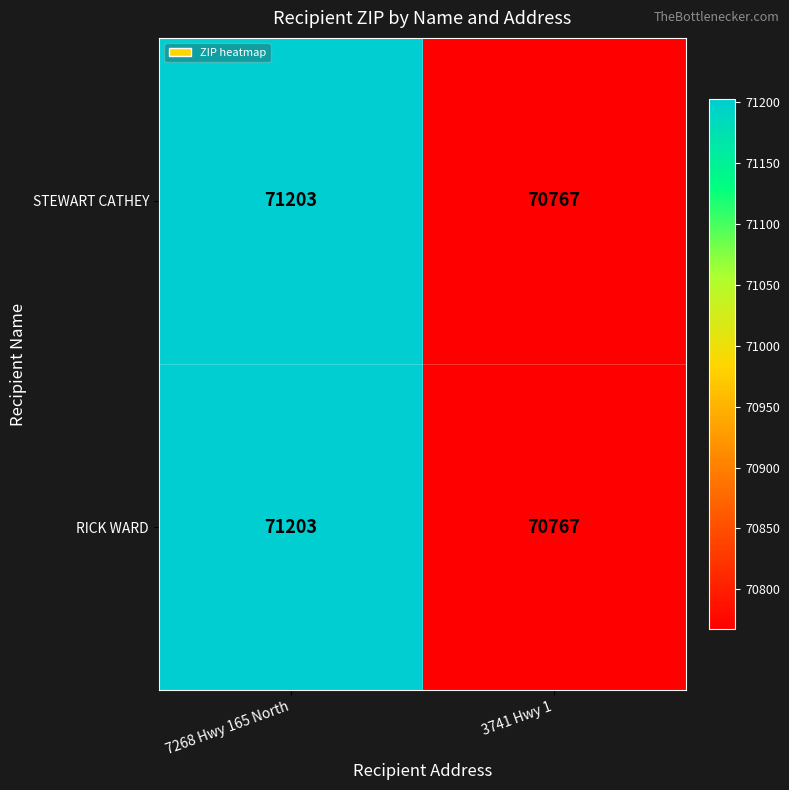

Read the STEWART CATHEY value at 3741 Hwy 1.

70767